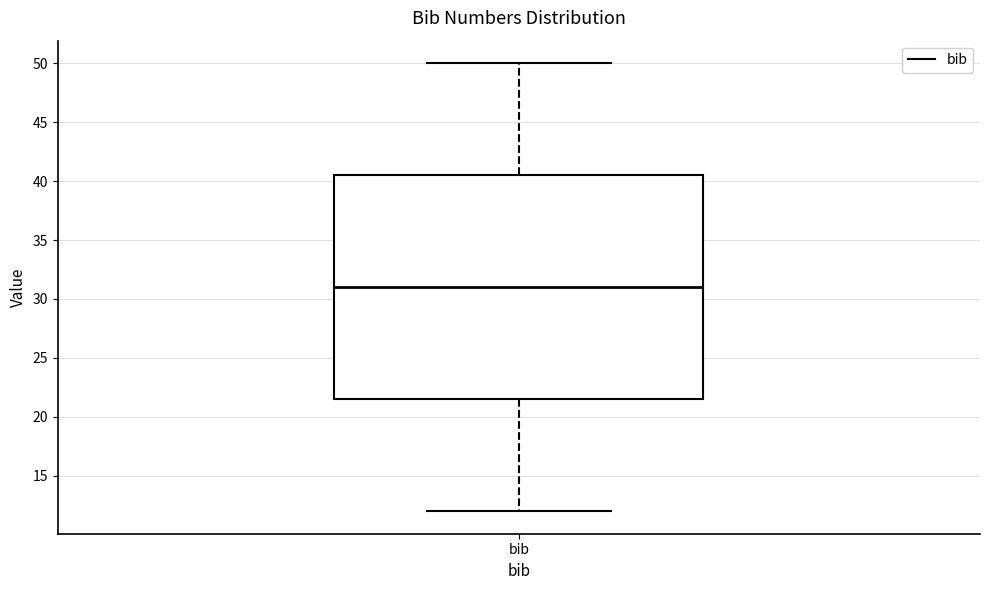

Where does the median line of the box for bib sit on the y-axis? The values are not printed on the chart, so give them approximately, as read against the axis.

31.0